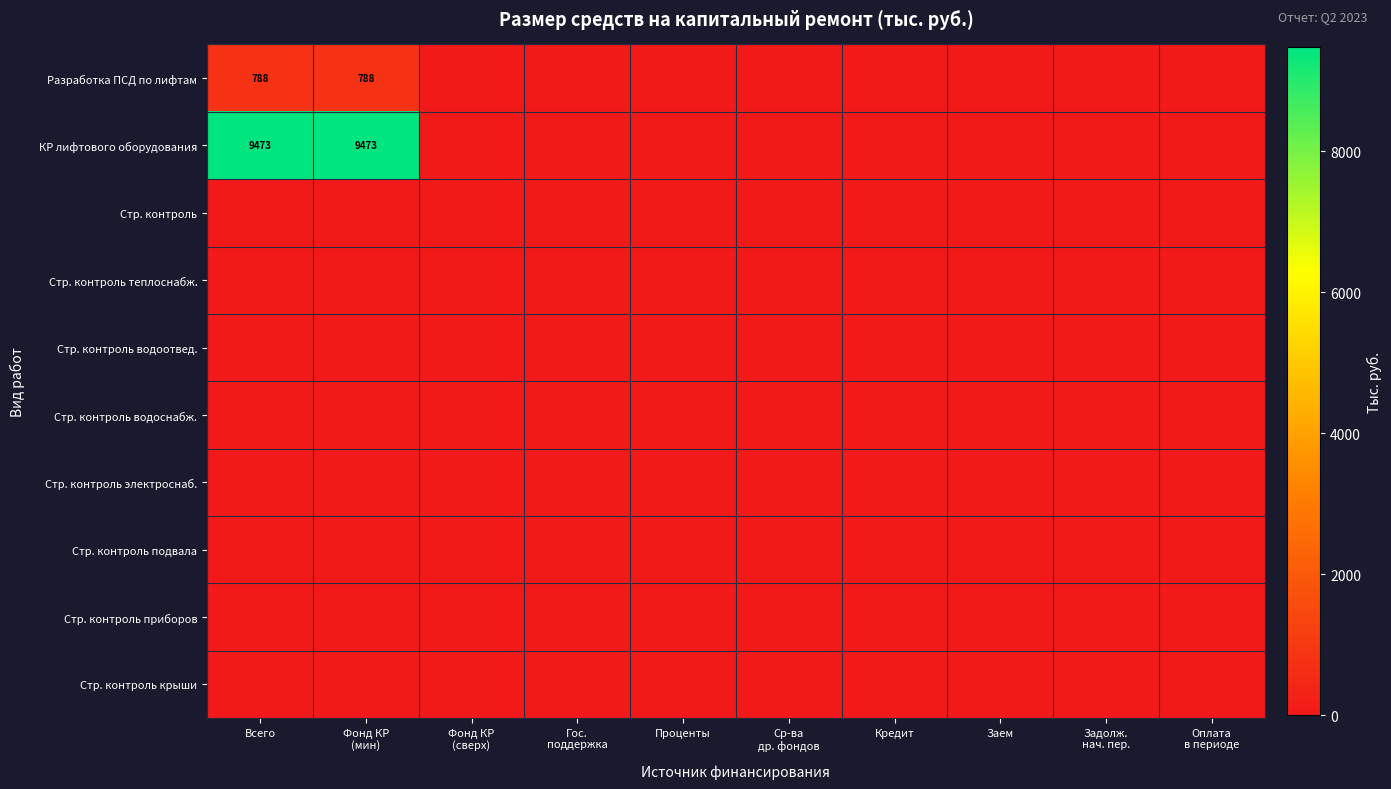

Rank the categories by Стр. контроль приборов value from highest to lowest.

Всего, Фонд КР (мин), Фонд КР (сверх), Гос. поддержка, Проценты, Ср-ва др. фондов, Кредит, Заем, Задолж. нач. пер., Оплата в периоде